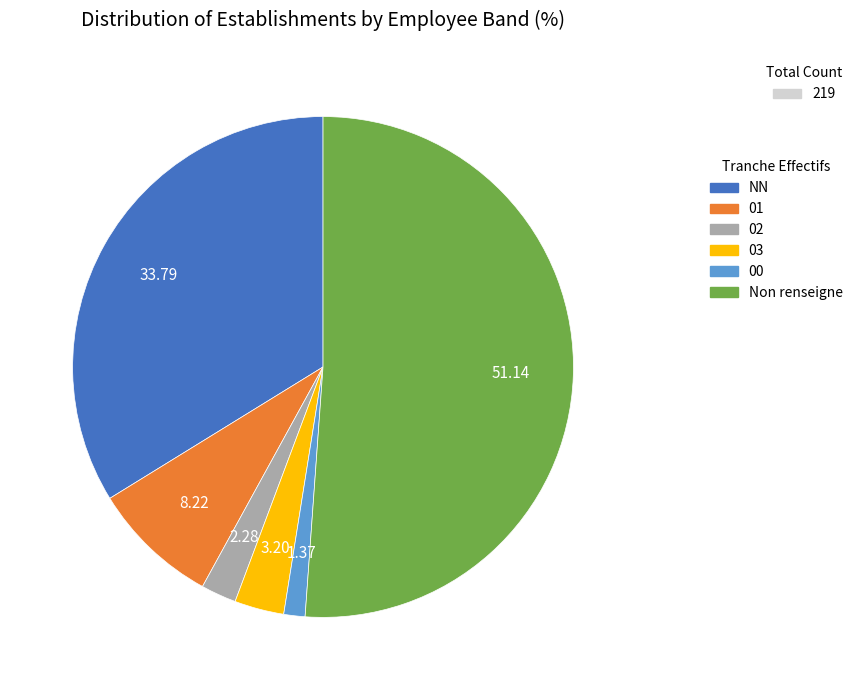

Is there any slice that represents more than half of the pie?

Yes